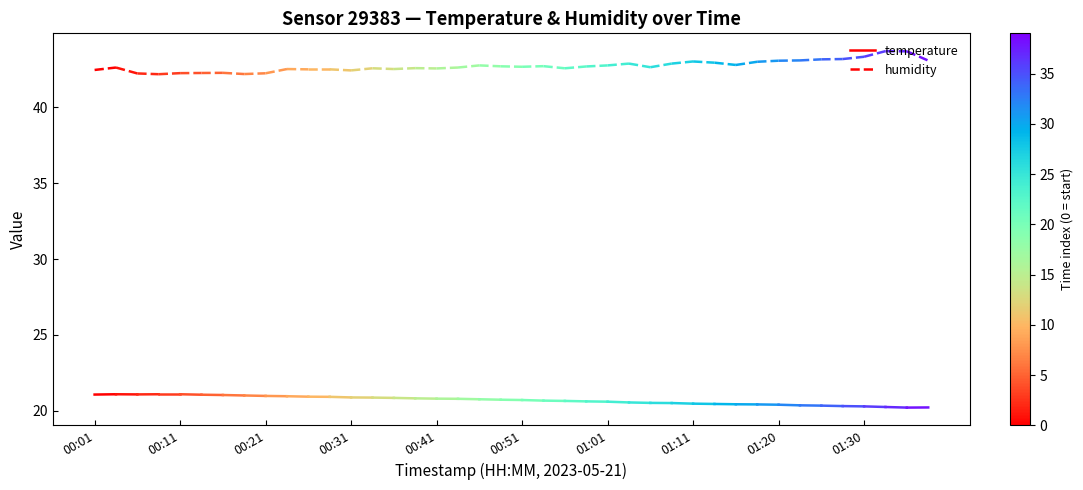

The humidity series shows 60.9 at 00:11. True or false?

False